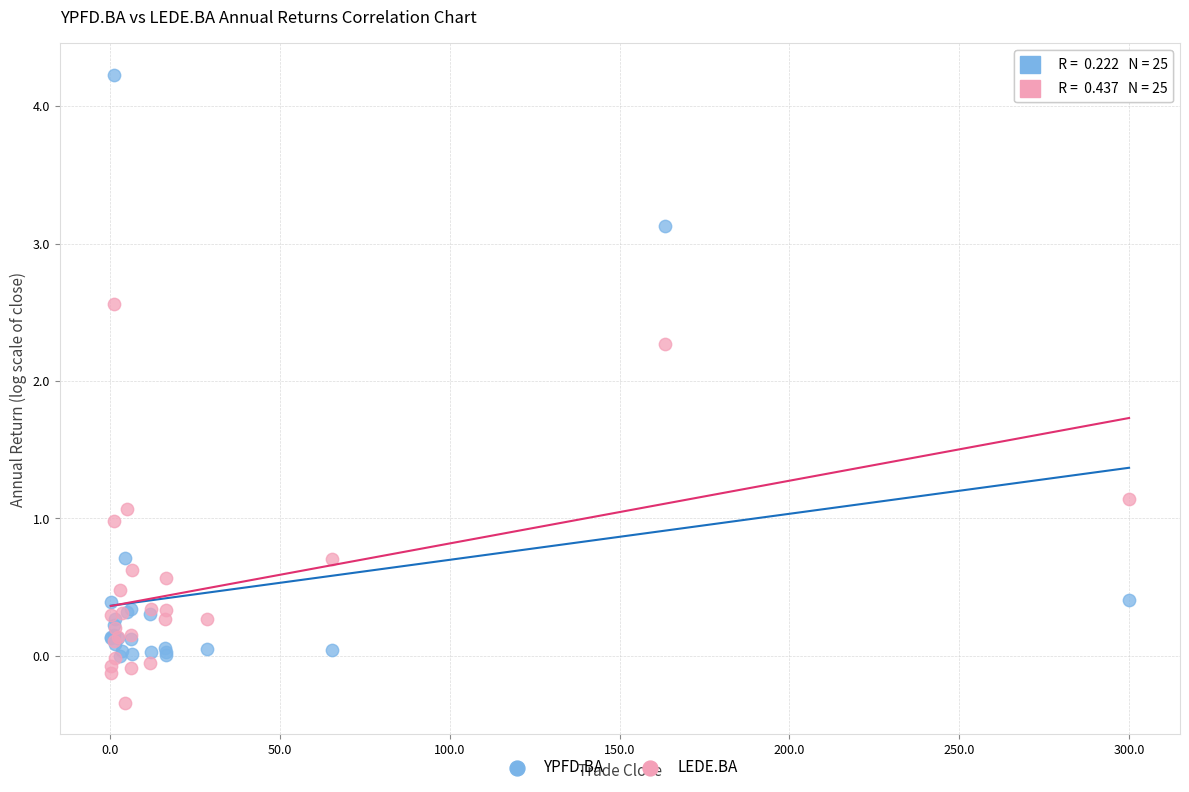

In the YPFD.BA series, what Y value is closest to 2?

3.1